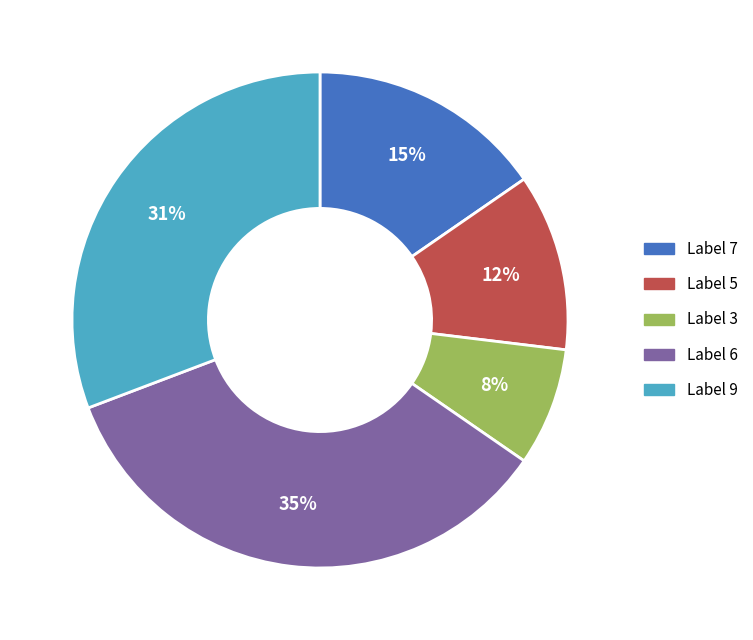

Count the number of slices in the pie.

5